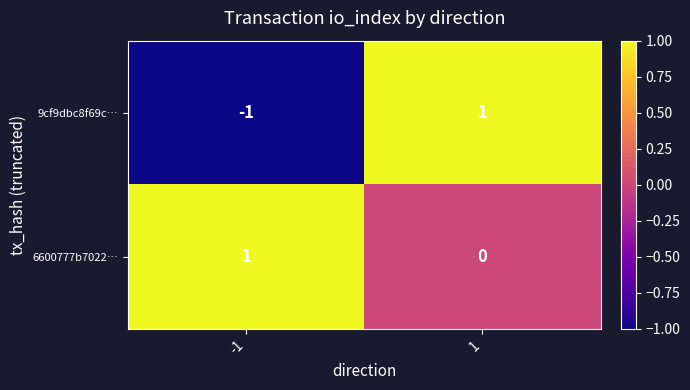

List the labels in order of 6600777b7022… value, smallest first.

1, -1